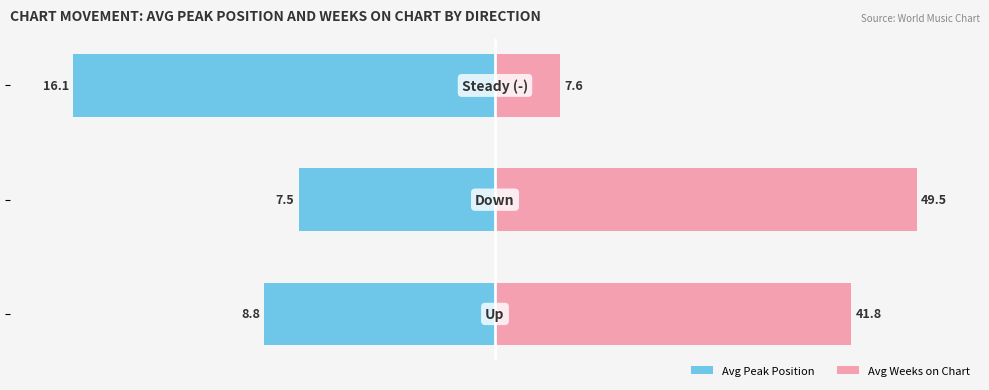

How many bars are there in total?

6